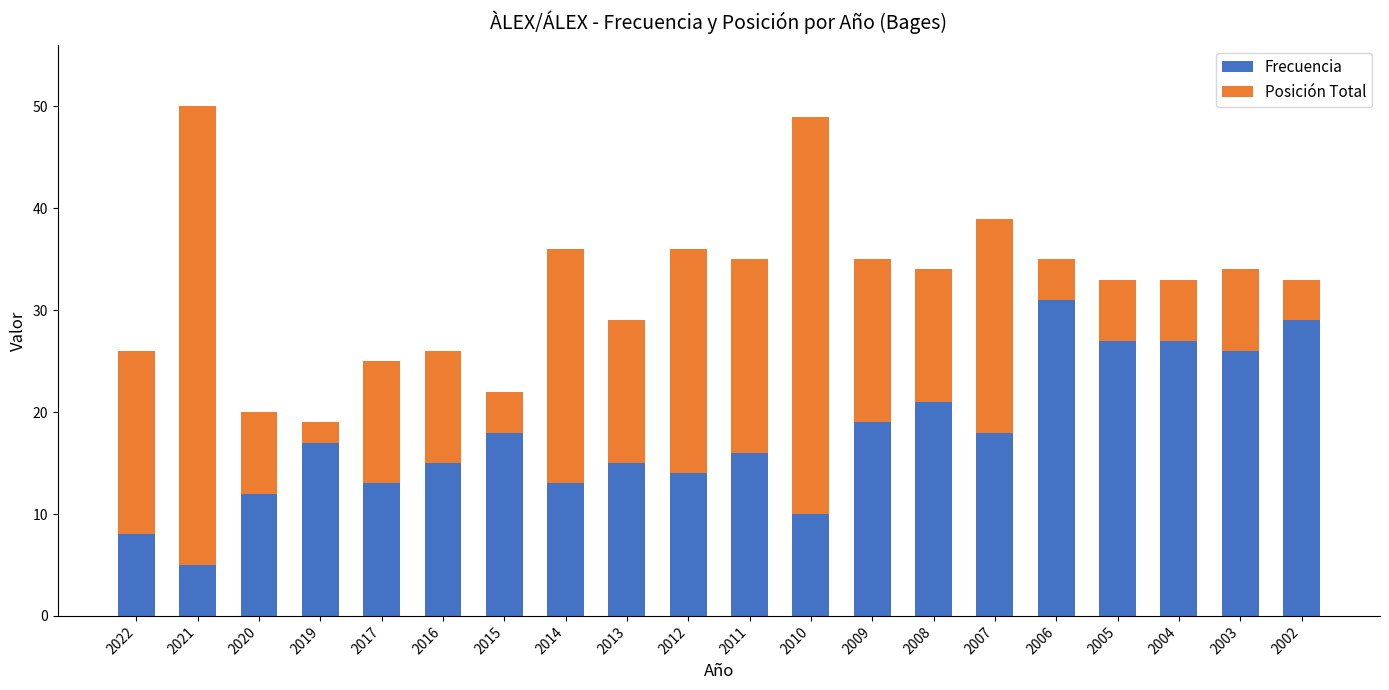

Which category has the lowest value in the Frecuencia series?

2021